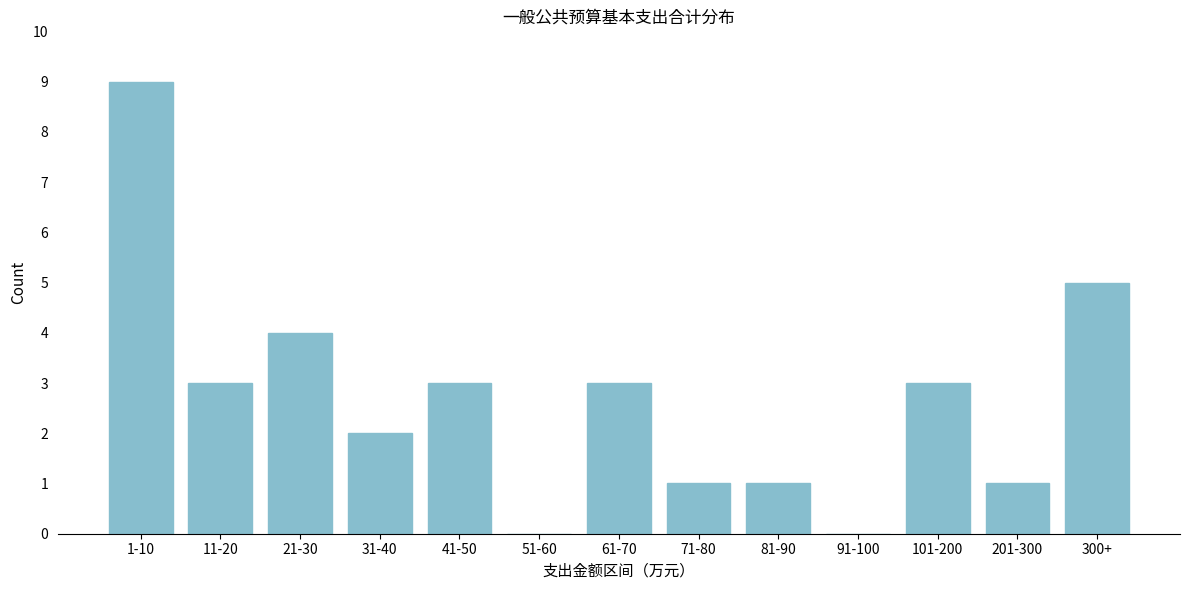

Reading right to left, list all the values displayed in this chart.

300+=5	201-300=1	101-200=3	91-100=0	81-90=1	71-80=1	61-70=3	51-60=0	41-50=3	31-40=2	21-30=4	11-20=3	1-10=9